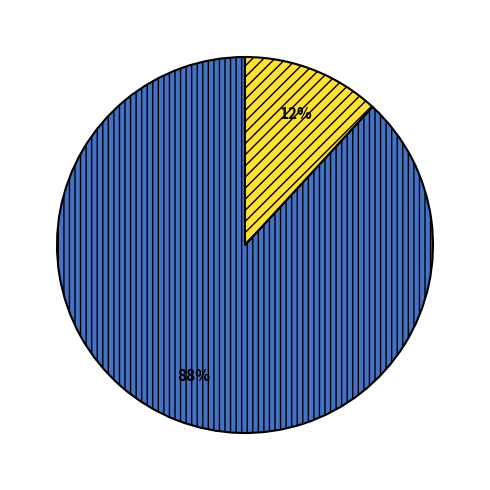

Is there any slice that represents more than half of the pie?

Yes